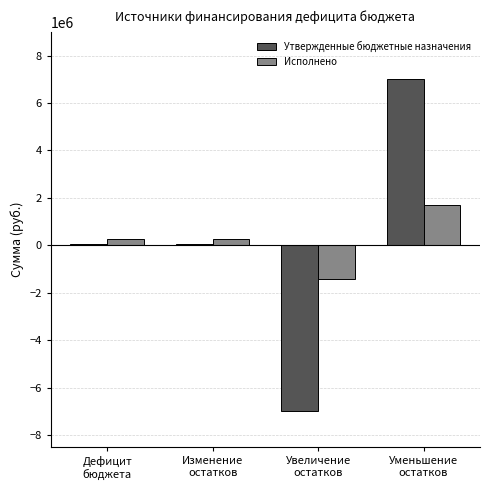

What is the maximum value shown in the chart?

7015110.0